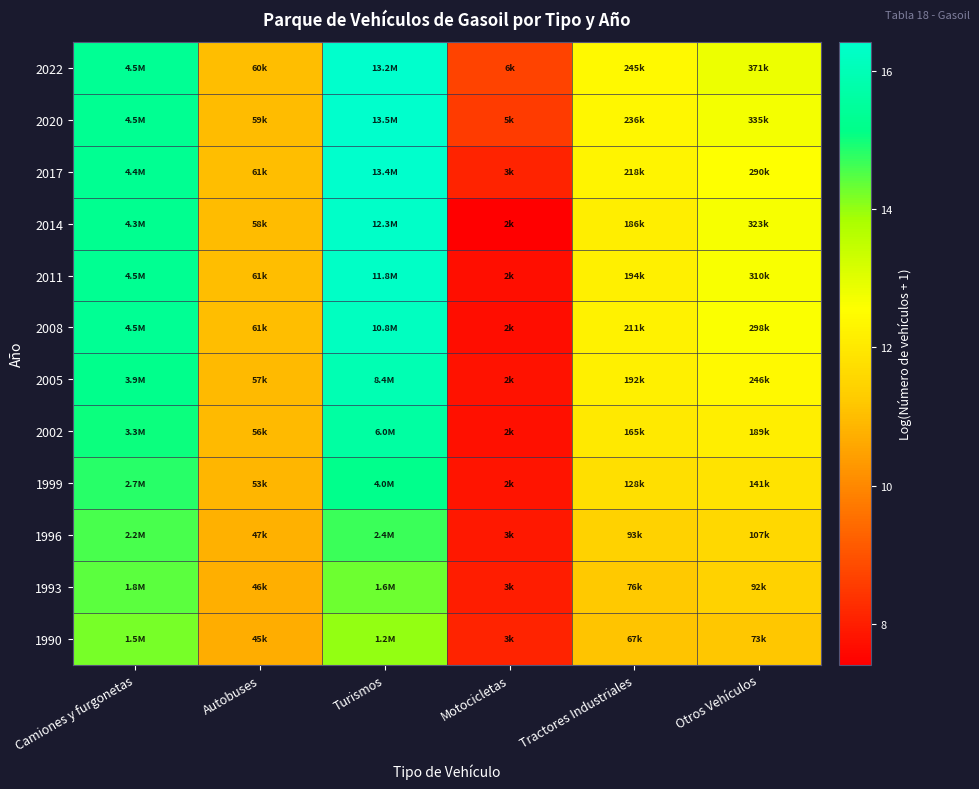

What is the spread (max minus min) of values at Autobuses?

0.3